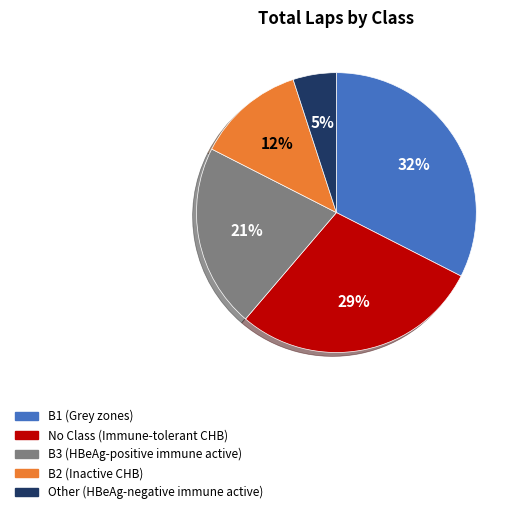

Count the number of slices in the pie.

5